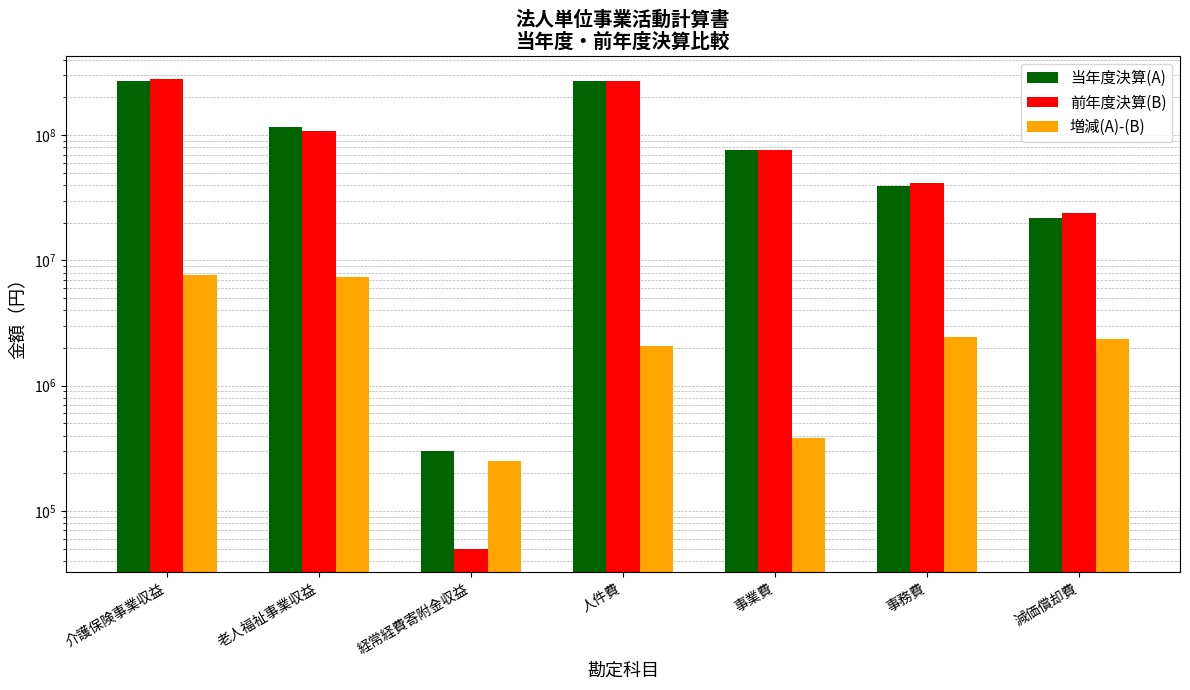

Which series changed the most between 経常経費寄附金収益 and 事務費?

前年度決算(B)